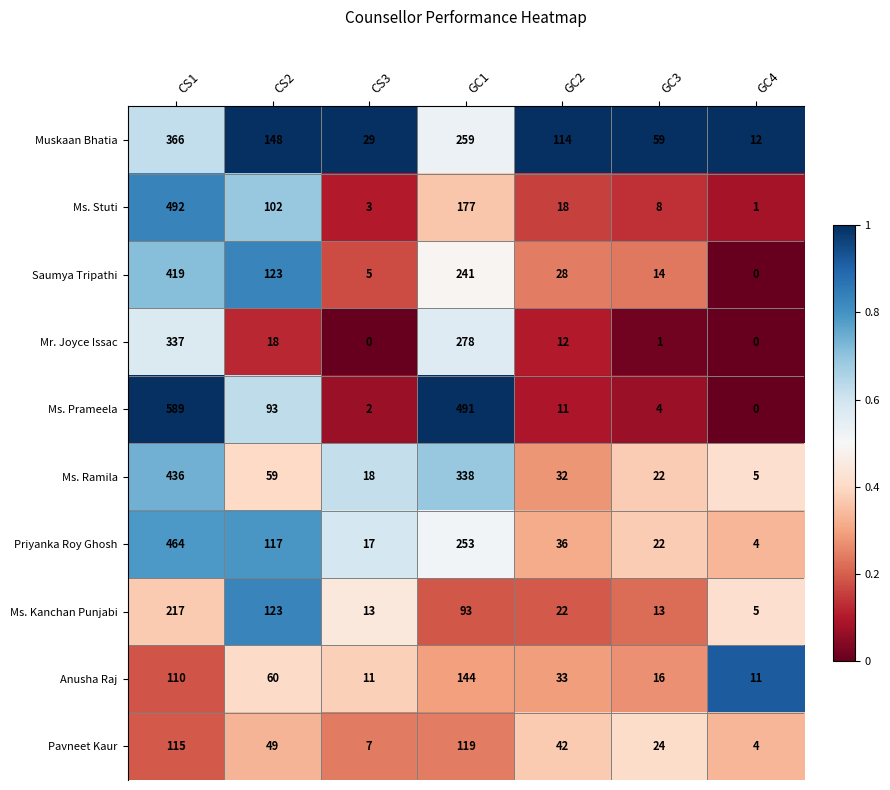

The Ms. Prameela series shows 491 at GC1. True or false?

True